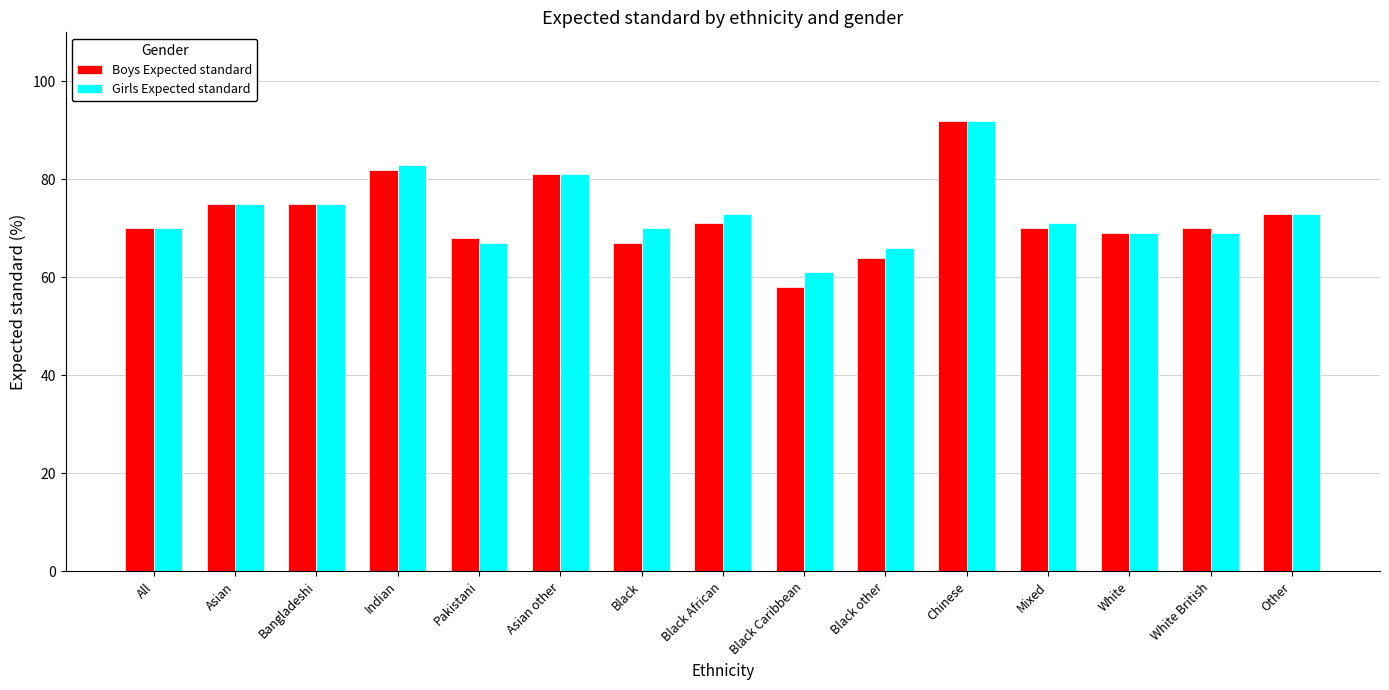

Is the value of Girls Expected standard at White greater than the value of Boys Expected standard at Black Caribbean?

Yes